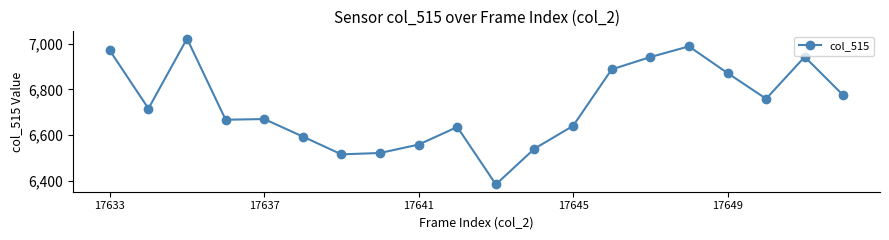

What is the average value?

6730